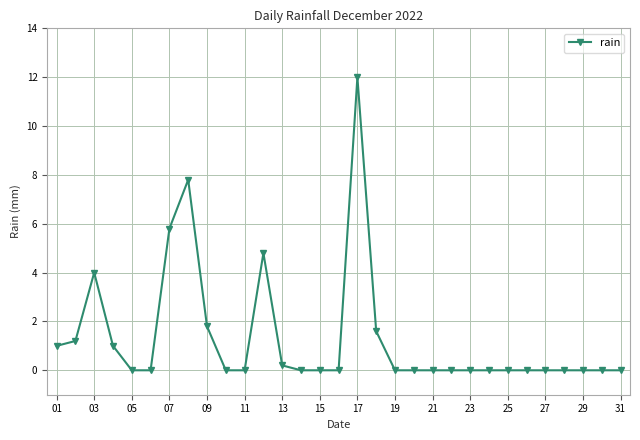

What is the sum of all values?

41.2